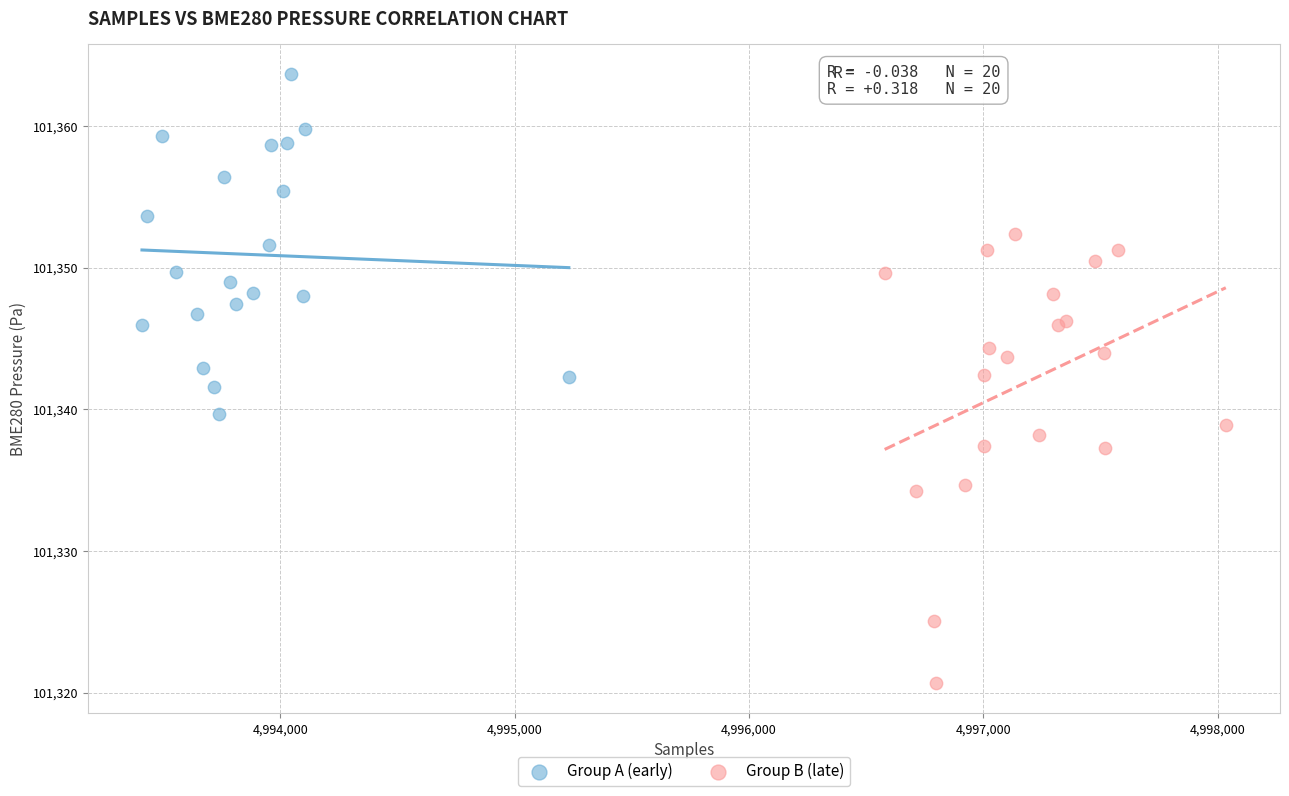

Which series reaches the maximum Y coordinate?

Group A (early)